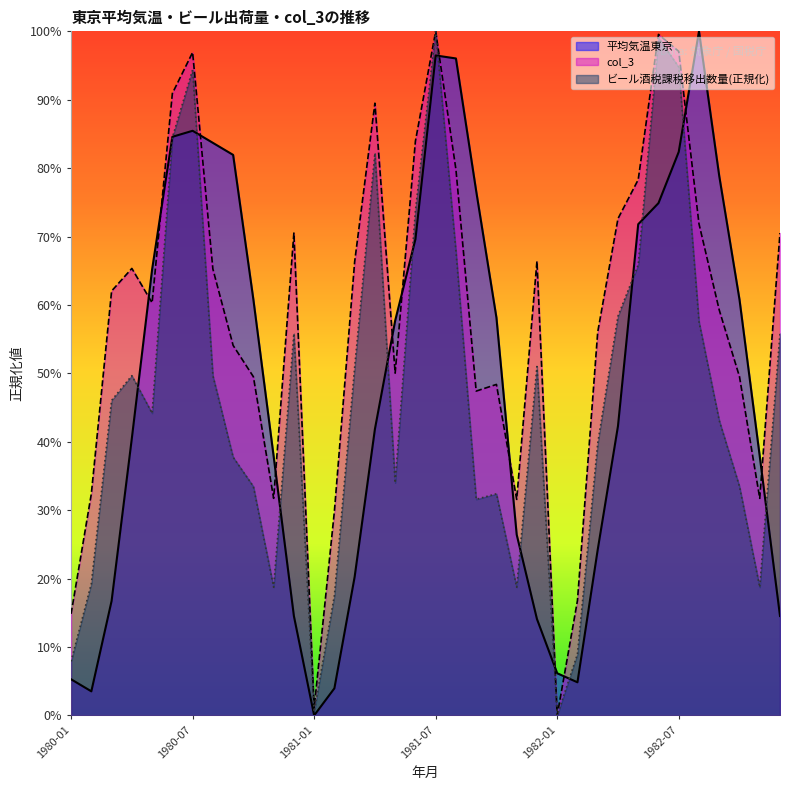

Is it true that col_3 equals 1.1 at 1982-12?

False